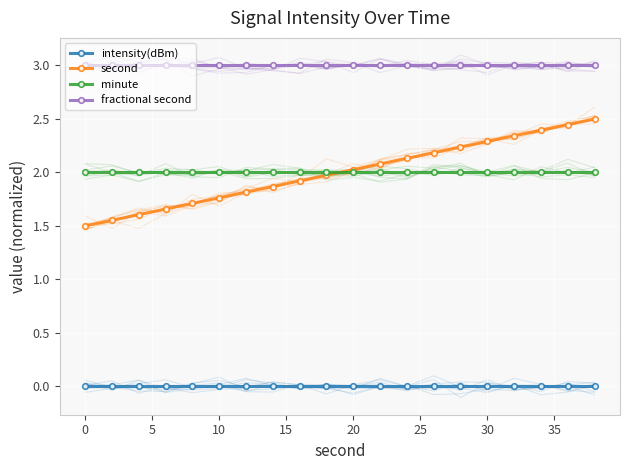

True or false: minute and intensity(dBm) intersect in this chart.

False